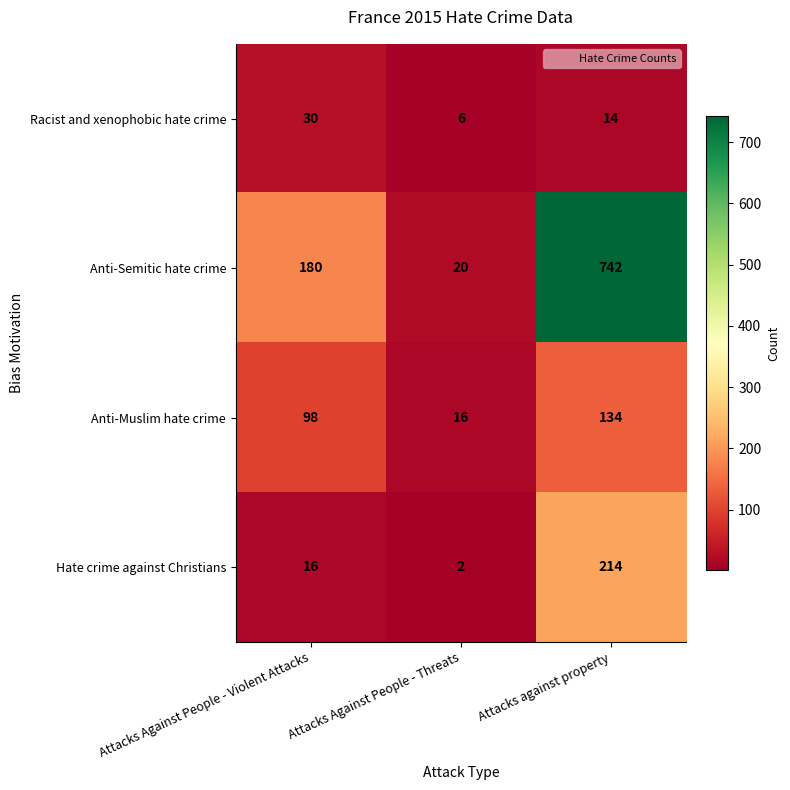

At which category is the sum across all series the highest?

Attacks against property